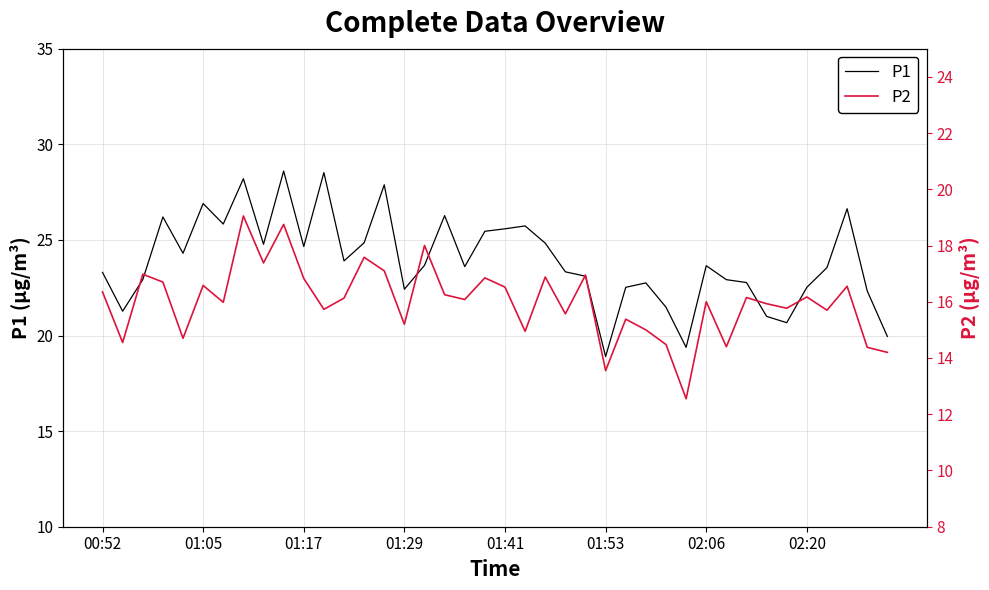

Reading left to right, extract all data points from this chart.

P1: 23.3	21.3	22.9	26.2	24.3	26.9	25.8	28.2	24.8	28.6	24.6	28.5	23.9	24.9	27.9	22.4	23.7	26.3	23.6	25.4	25.6	25.7	24.8	23.3	23.1	18.9	22.5	22.8	21.5	19.4	23.6	22.9	22.8	21.0	20.7	22.5	23.6	26.6	22.3	19.9
P2: 16.4	14.6	17.0	16.7	14.7	16.6	16.0	19.1	17.4	18.8	16.8	15.7	16.1	17.6	17.1	15.2	18.0	16.2	16.1	16.9	16.5	14.9	16.9	15.6	16.9	13.6	15.4	15.0	14.5	12.6	16.0	14.4	16.1	15.9	15.8	16.2	15.7	16.6	14.4	14.2